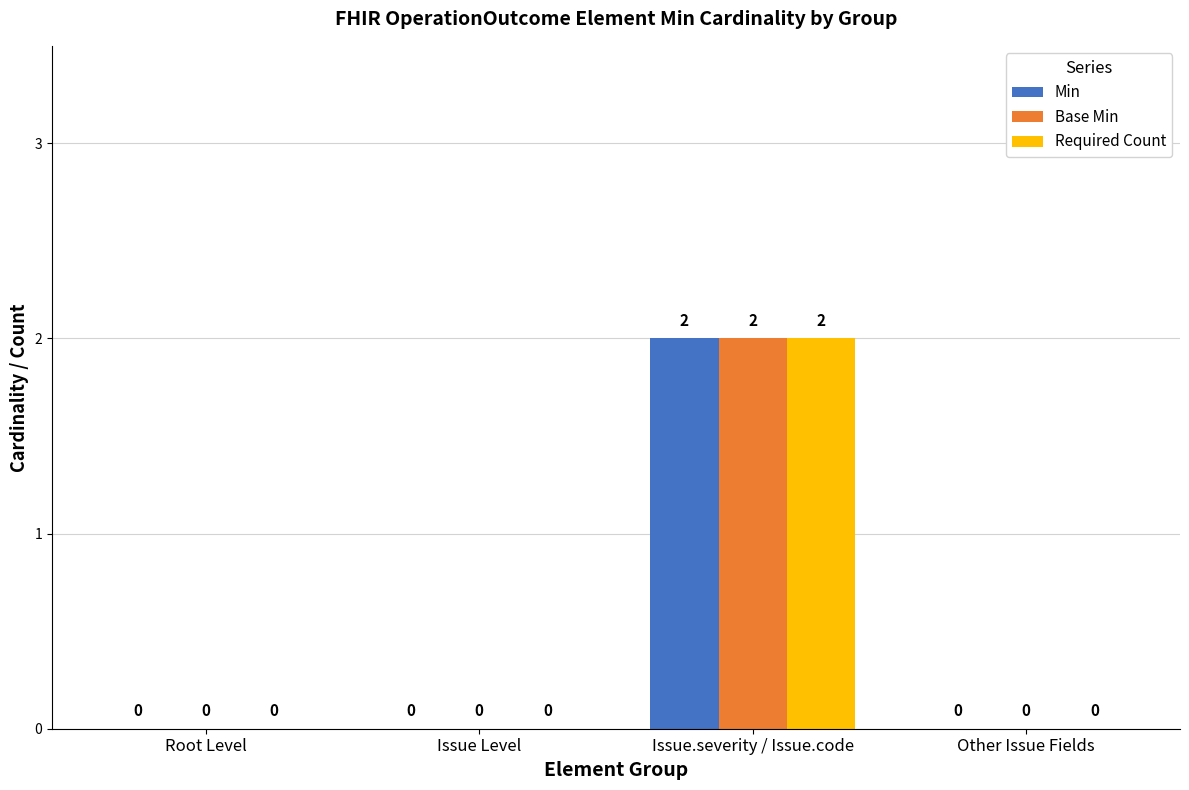

At which label does Min reach its peak?

Issue.severity / Issue.code